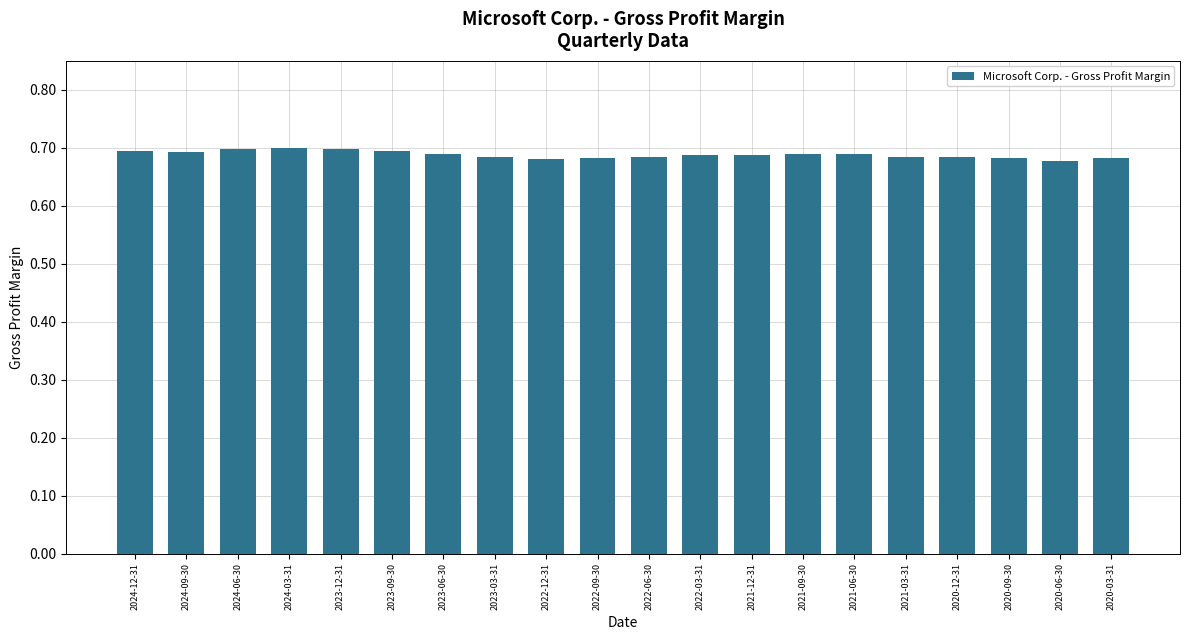

What is the sum of the values at 2022-09-30 and 2021-09-30?

1.4